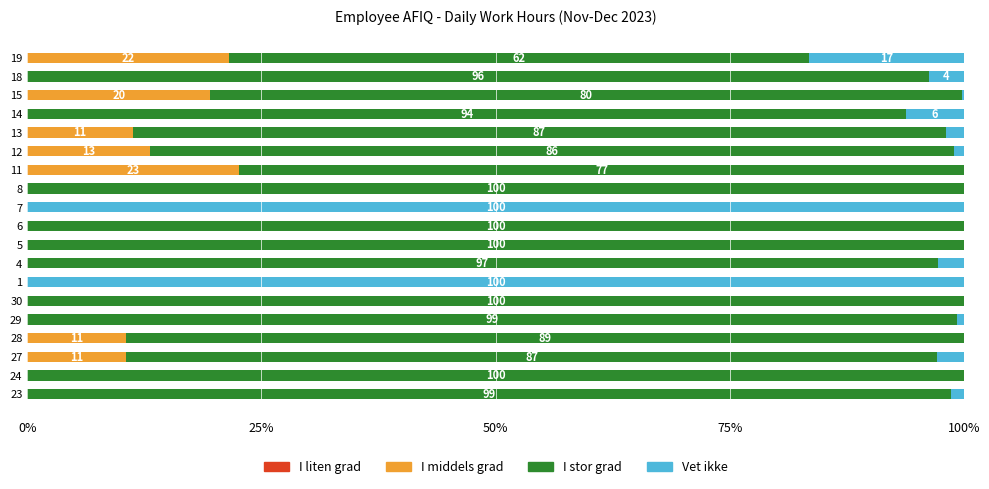

What is the total value across all series at 5?

100.0